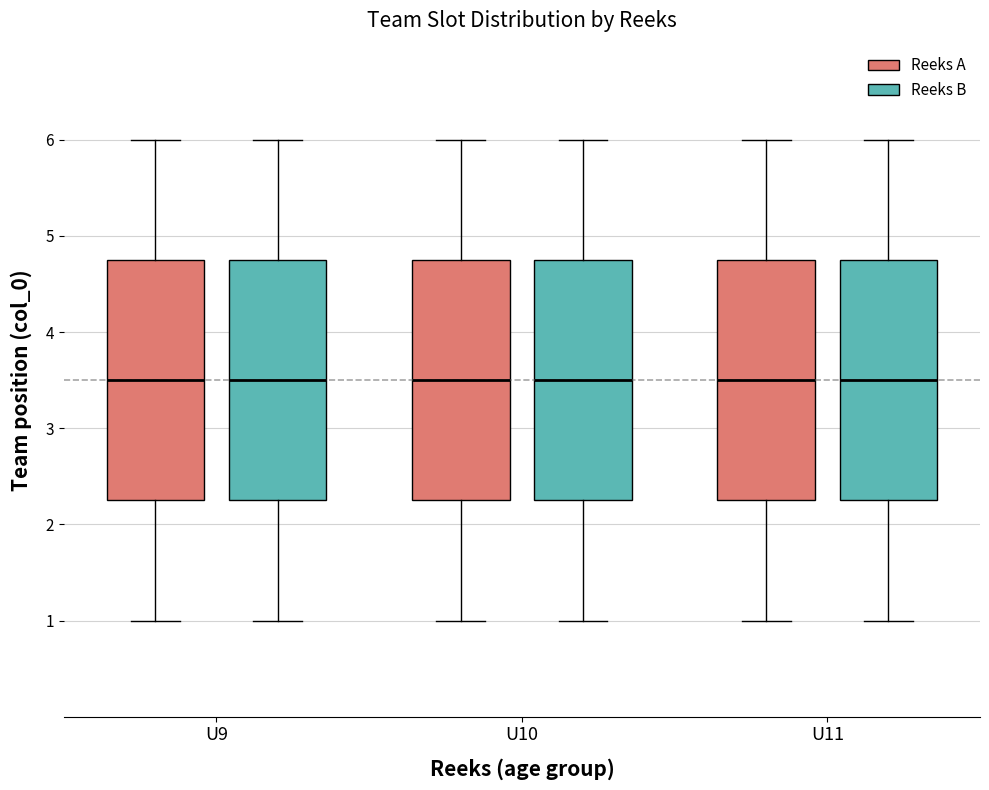

Reading left to right, read every box against the y-axis: the position of its median line, the range the box covers, and the ends of its whiskers. The values are not printed on the chart, so give them approximately, as read against the axis.

U9 (Reeks A): median 3.5, box 2.3 to 4.8, whiskers 1.0 to 6.0
U9 (Reeks B): median 3.5, box 2.3 to 4.8, whiskers 1.0 to 6.0
U10 (Reeks A): median 3.5, box 2.3 to 4.8, whiskers 1.0 to 6.0
U10 (Reeks B): median 3.5, box 2.3 to 4.8, whiskers 1.0 to 6.0
U11 (Reeks A): median 3.5, box 2.3 to 4.8, whiskers 1.0 to 6.0
U11 (Reeks B): median 3.5, box 2.3 to 4.8, whiskers 1.0 to 6.0